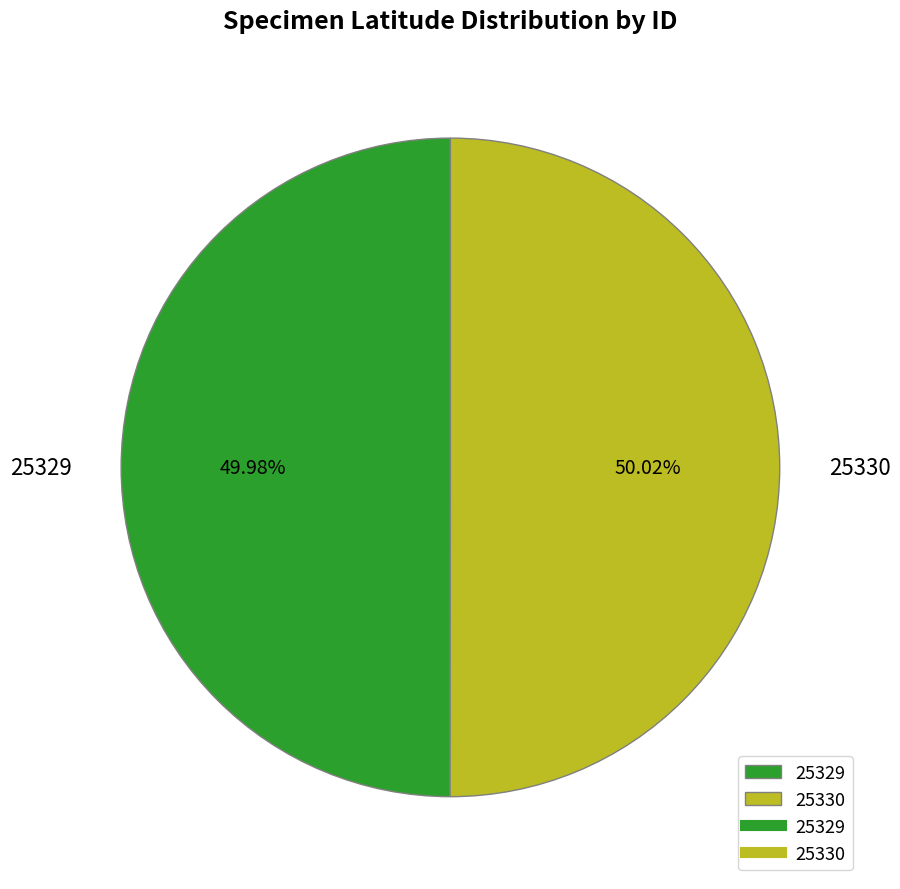

What is the ratio of the value at 25329 to the value at 25330?

1.0